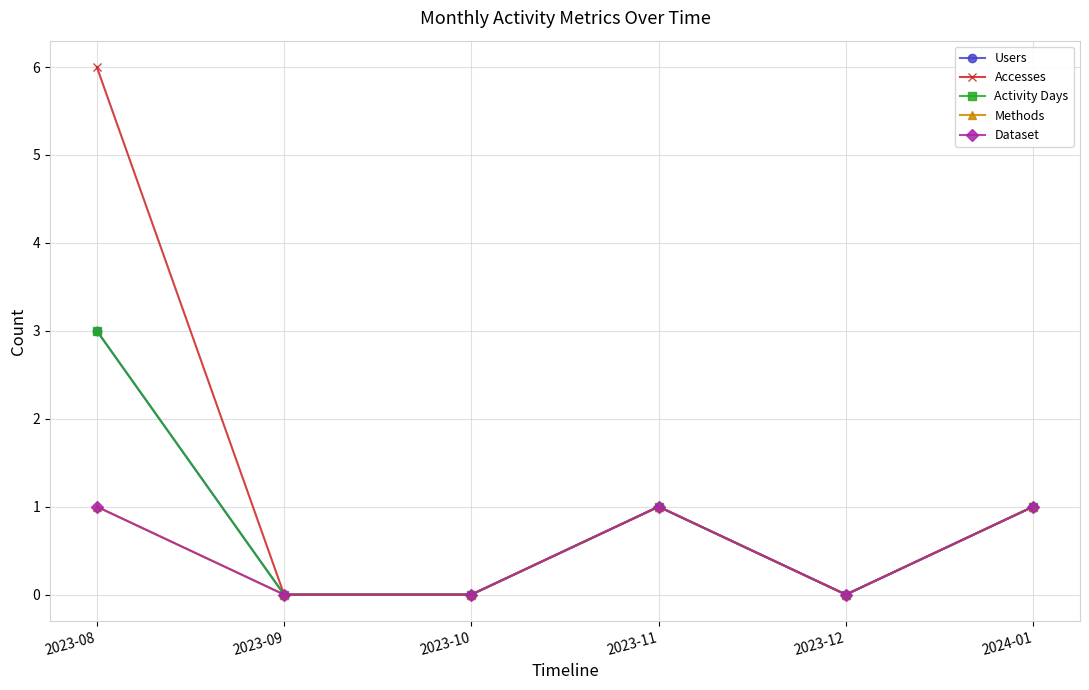

Does the chart have visible grid lines?

Yes